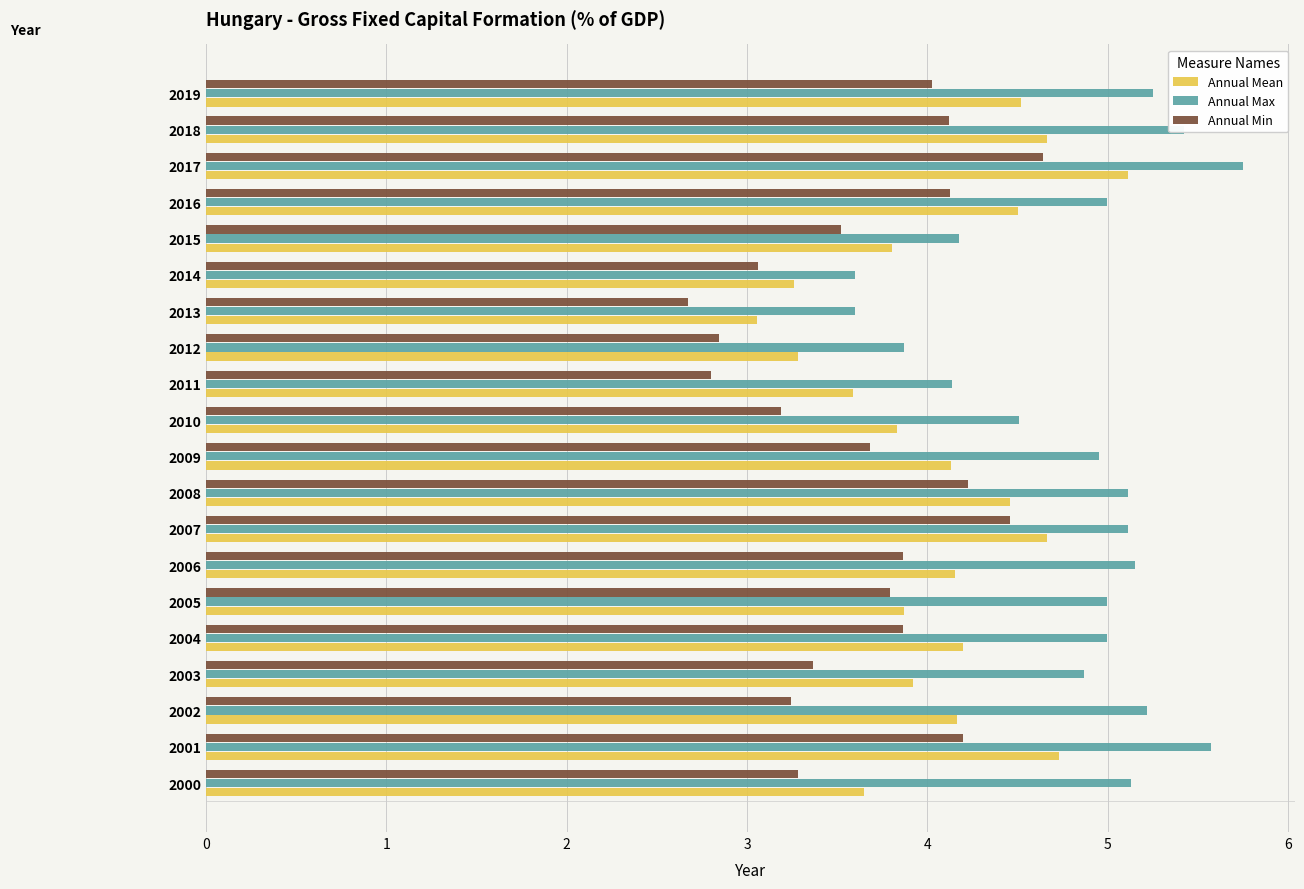

What is the spread (max minus min) of values at 2017?

1.1